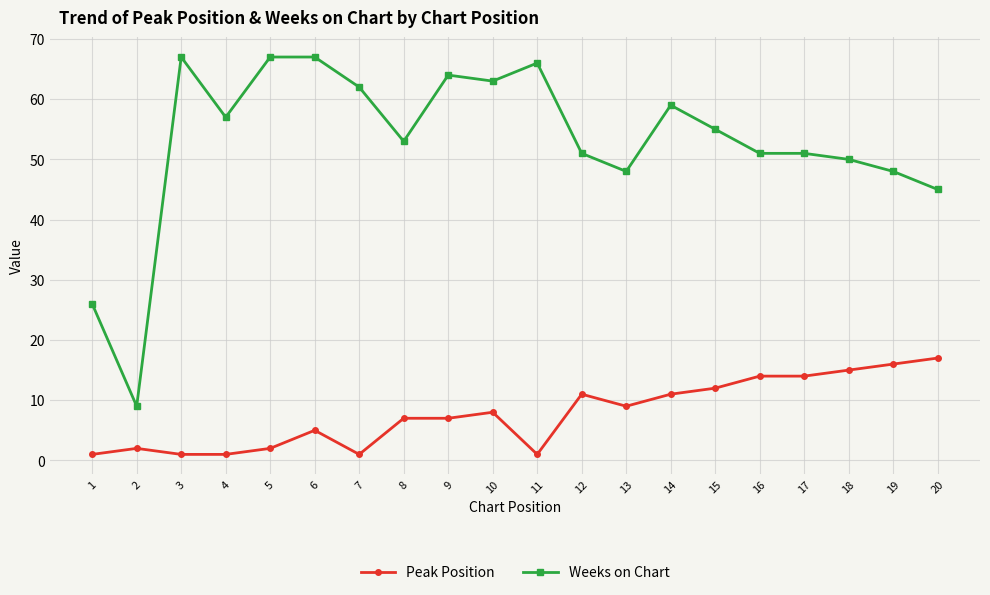

Rank the series at 6 from lowest to highest value.

Peak Position, Weeks on Chart